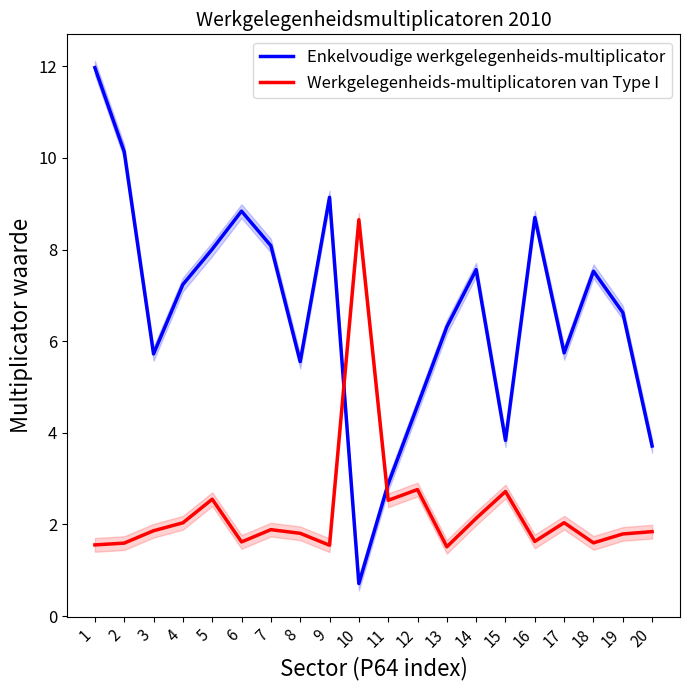

At which category is the sum across all series the highest?

1